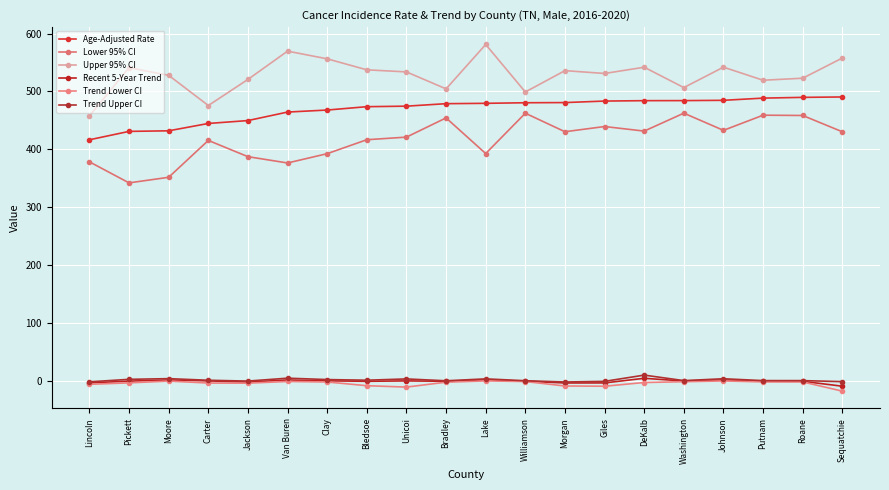

Where does the Trend Upper CI series first go above 0?

Pickett